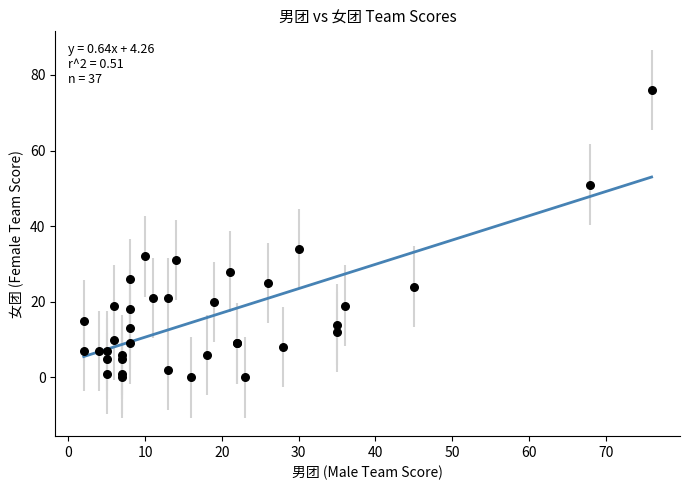

What Y value in the scatter plot is closest to 38?

34